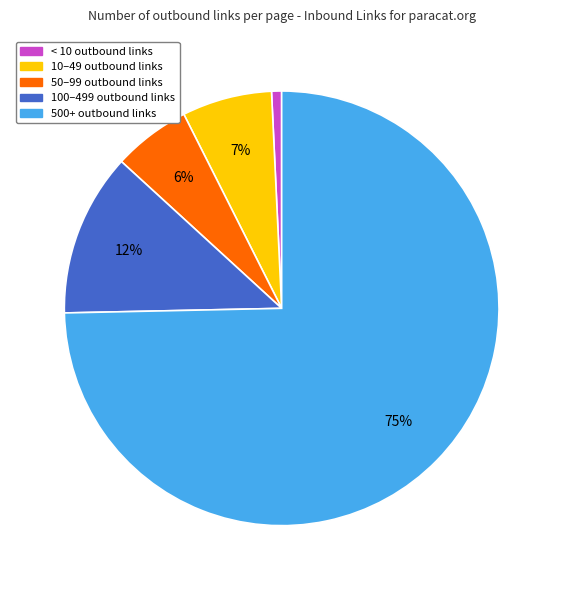

To the nearest percent, what is the average slice percentage?

20%